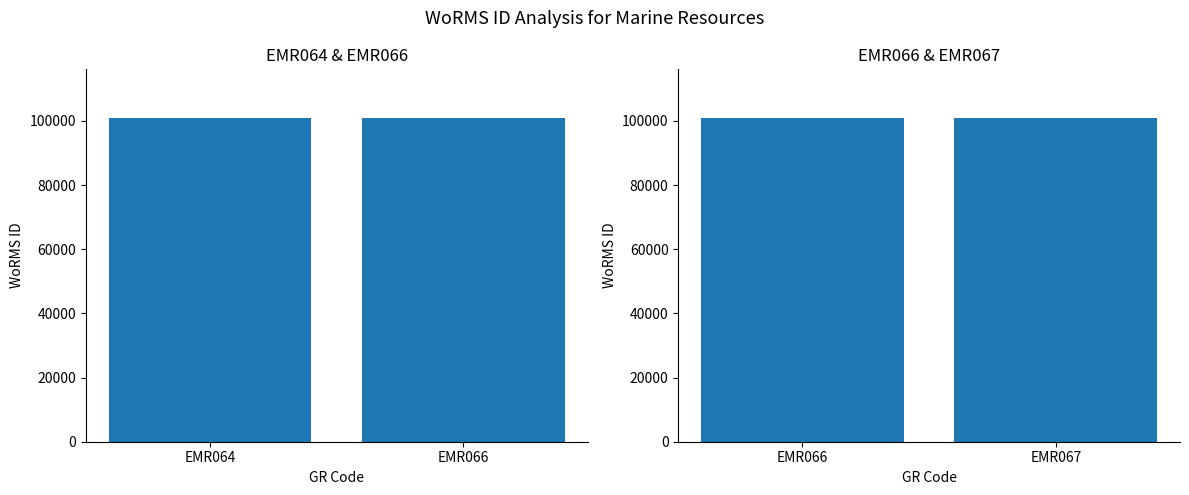

What is the minimum value shown in the chart?

100777